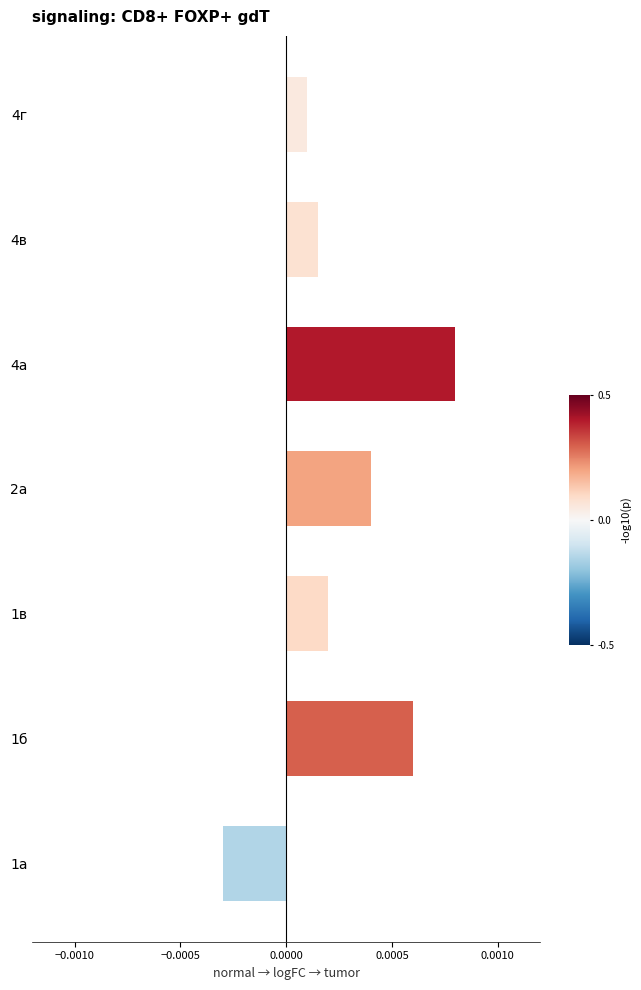

List the labels in order of value, largest first.

4а, 1б, 2а, 1в, 4в, 4г, 1а